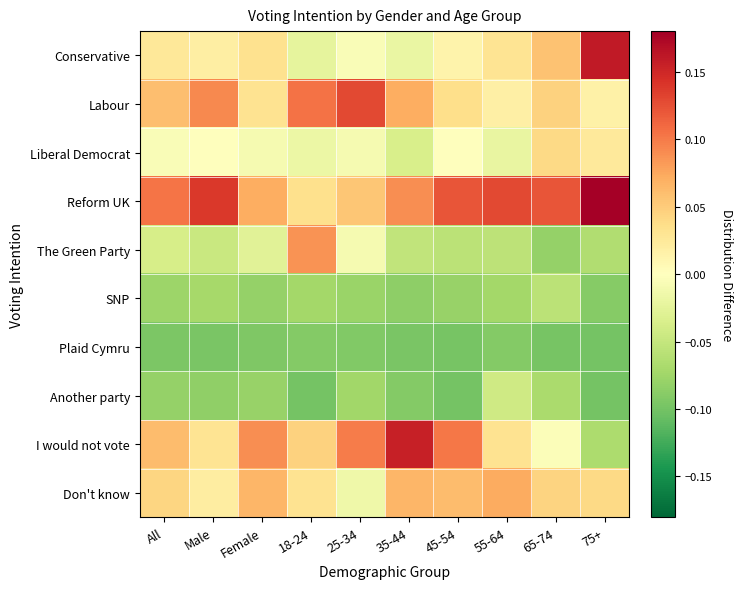

Rank the series by their maximum value, from lowest to highest.

Plaid Cymru, SNP, Another party, Liberal Democrat, Don't know, The Green Party, Labour, I would not vote, Conservative, Reform UK